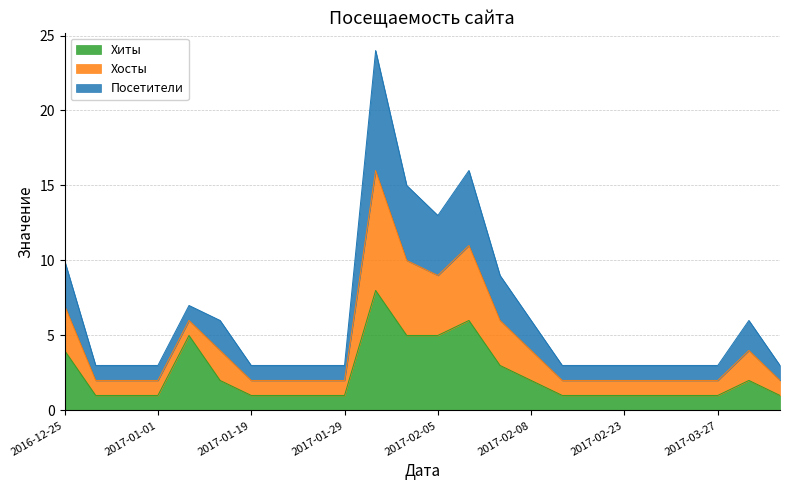

True or false: Хосты and Хиты cross at least once.

False